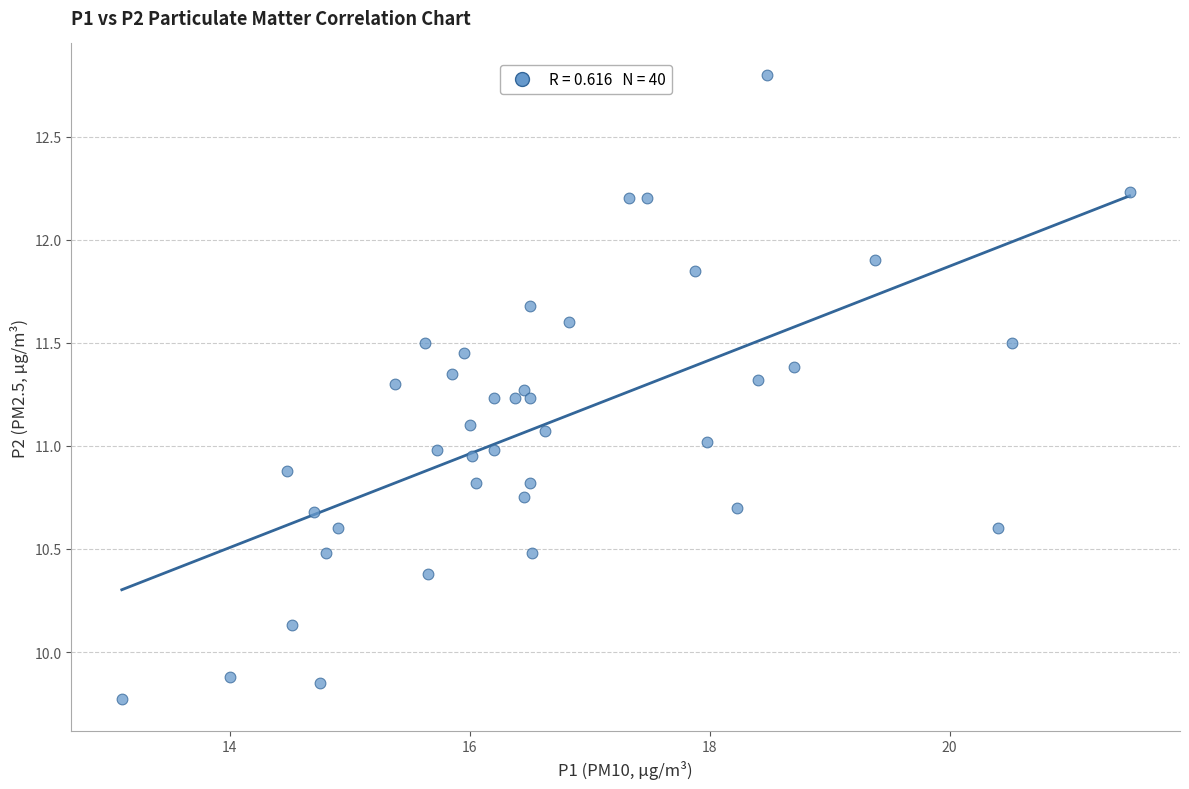

What is the range of Y values (max minus min)?

3.0